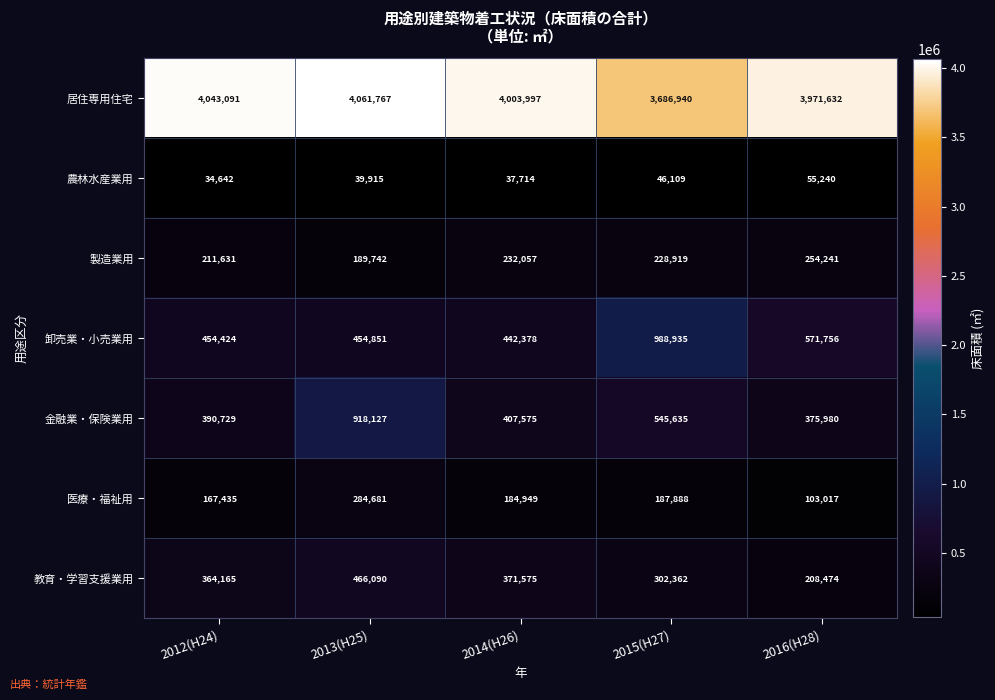

What is the greatest value displayed?

4061767